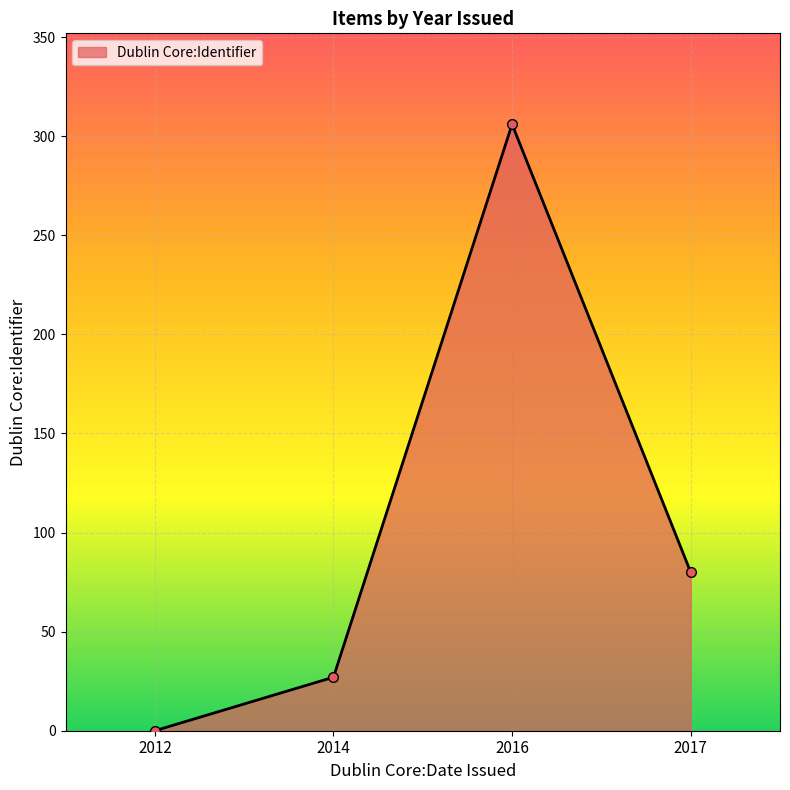

What is the greatest value displayed?

306